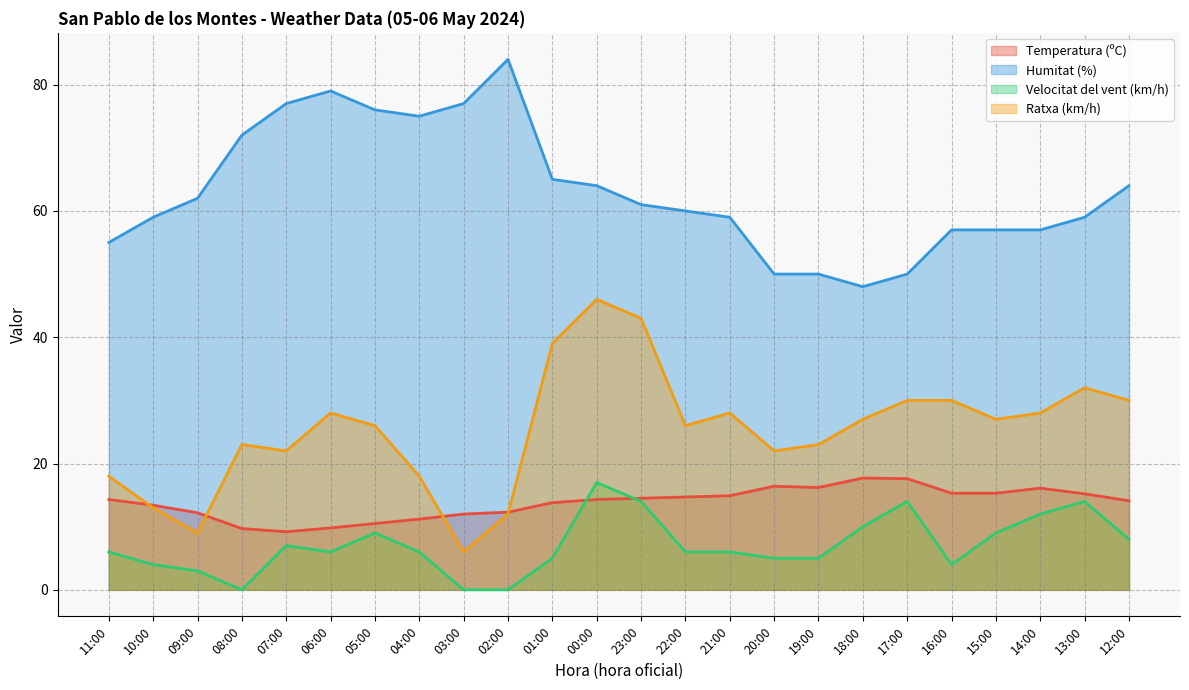

Does the chart display data point markers on the line(s)?

No